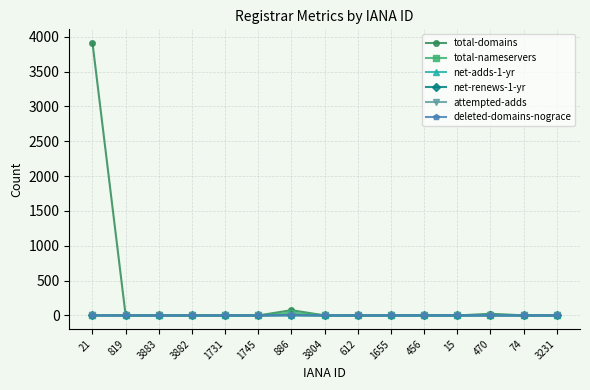

How many series are shown in this chart?

6